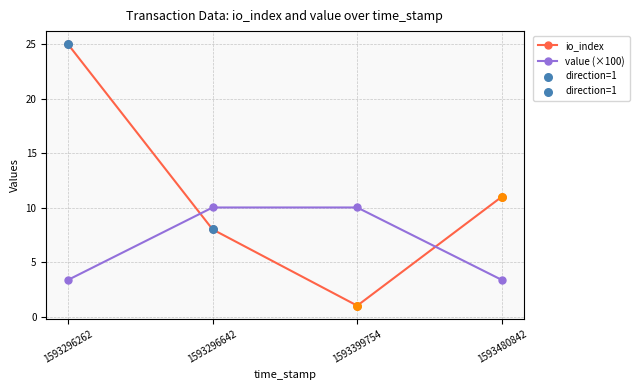

At which category is the sum across all series the highest?

1593296262